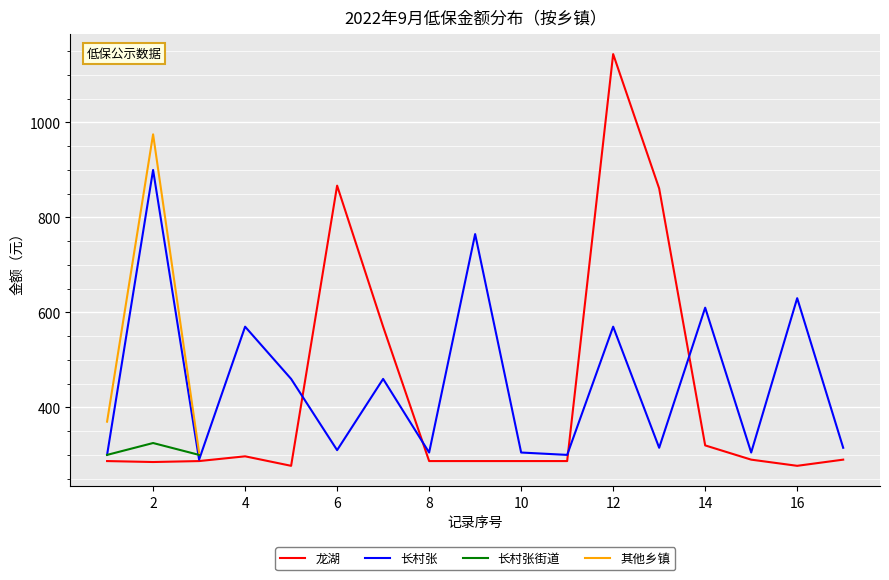

What is the smallest value displayed?

277.0